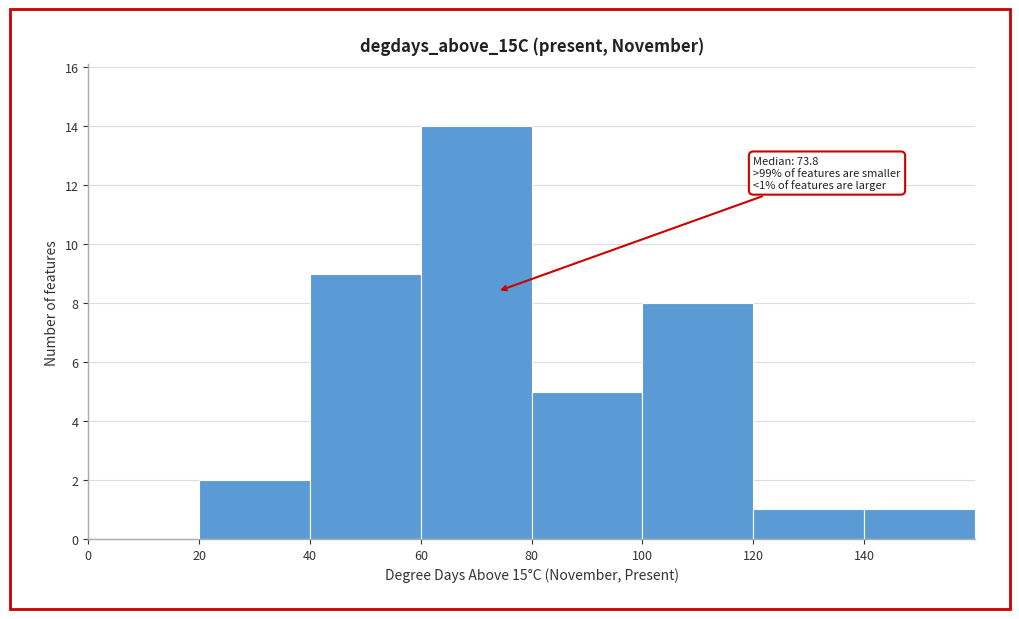

Over which range of the x-axis is the bar tallest?

60 to 80